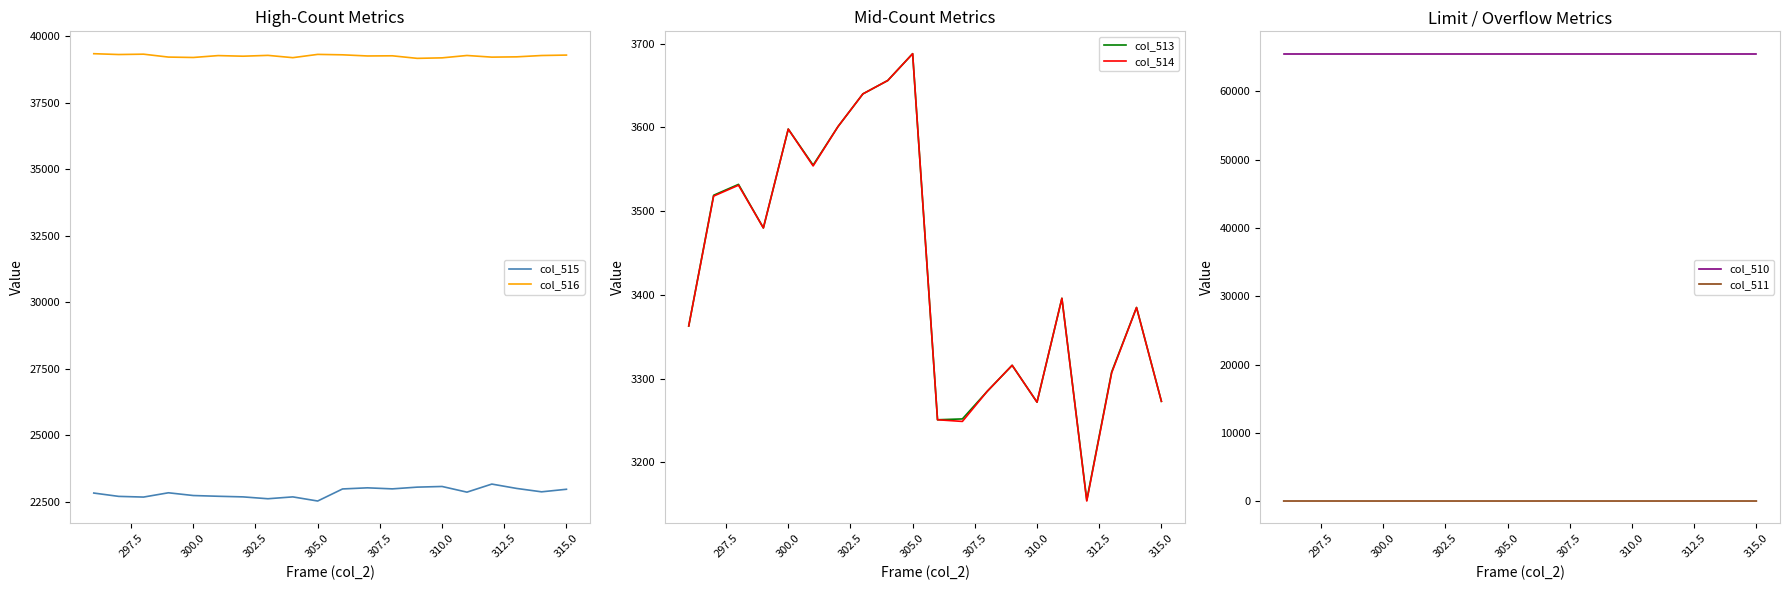

Reading right to left, what are all the values shown in this chart?

col_515: 22979	22883	23010	23174	22871	23084	23059	22994	23033	22991	22538	22693	22623	22693	22716	22744	22847	22686	22712	22837
col_516: 39283	39267	39217	39206	39268	39179	39160	39256	39250	39293	39309	39186	39272	39241	39264	39193	39208	39317	39304	39335
col_513: 3273	3385	3308	3155	3396	3272	3316	3285	3252	3251	3688	3656	3640	3601	3555	3598	3480	3532	3519	3363
col_514: 3273	3385	3307	3154	3396	3272	3316	3285	3249	3251	3688	3656	3640	3601	3554	3598	3480	3531	3518	3363
col_510: 65535	65535	65535	65535	65535	65535	65535	65535	65535	65535	65535	65535	65535	65535	65535	65535	65535	65535	65535	65535
col_511: 0	0	1	1	0	0	0	0	3	0	0	0	0	0	1	0	0	1	1	0